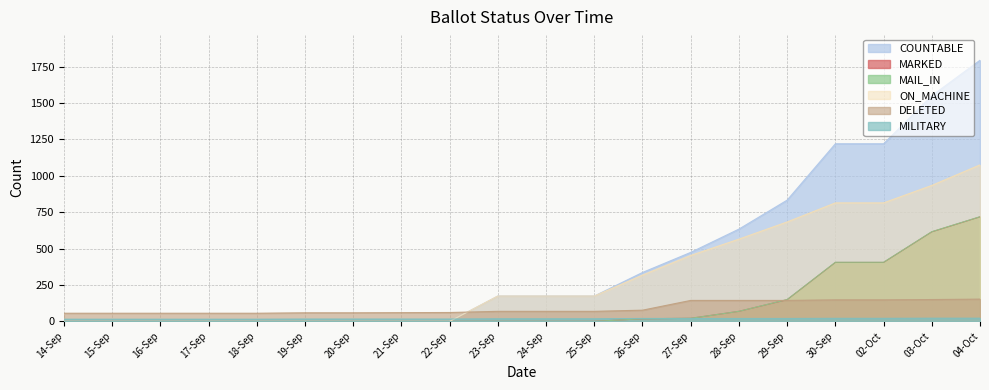

True or false: MARKED has more than 0 points higher than both neighbors.

False